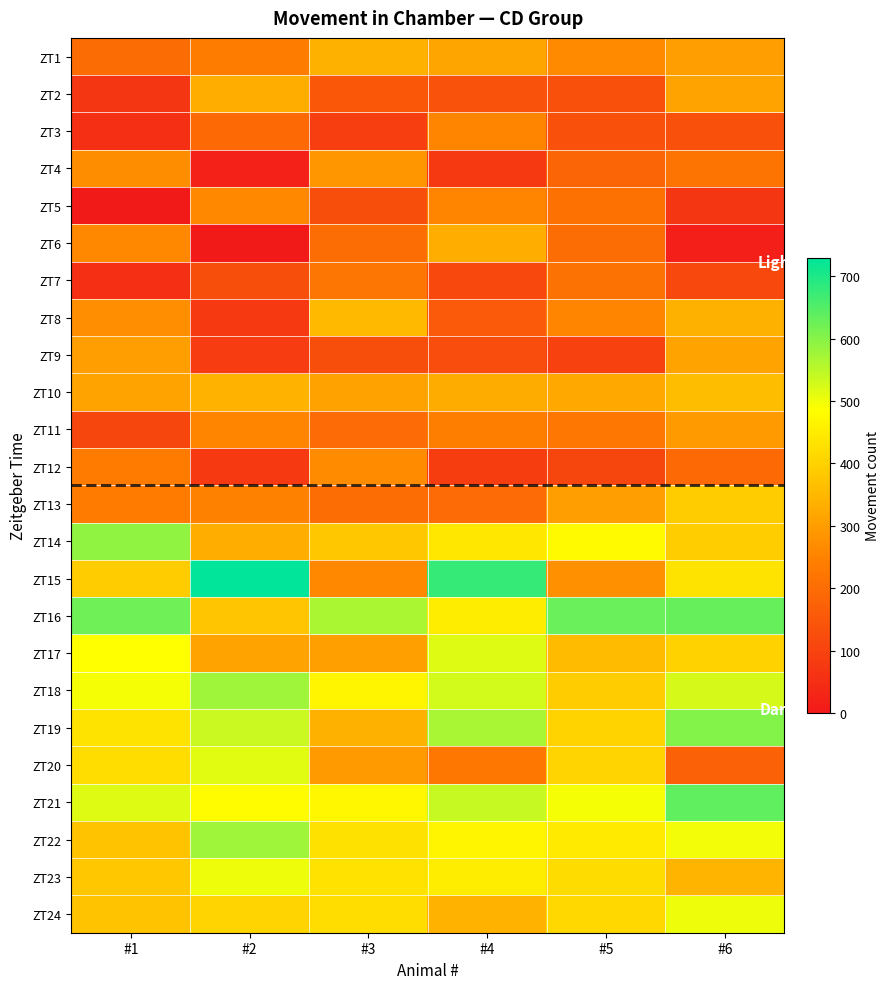

Which series has the largest total across all categories?

ZT16